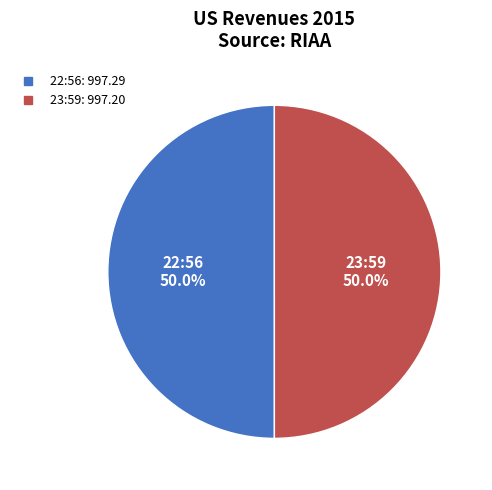

What is the largest slice in the pie chart?

2022-08-29T22:56:11.698Z